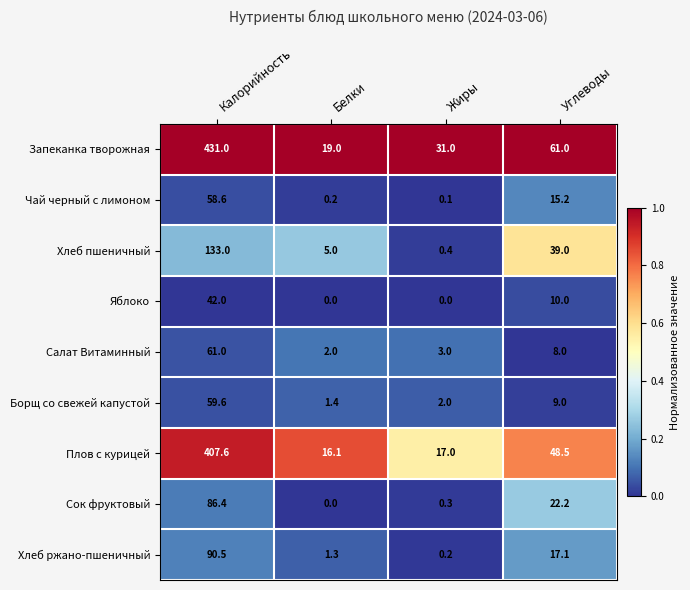

The value of Салат Витаминный at Белки is 0.5. True or false?

False